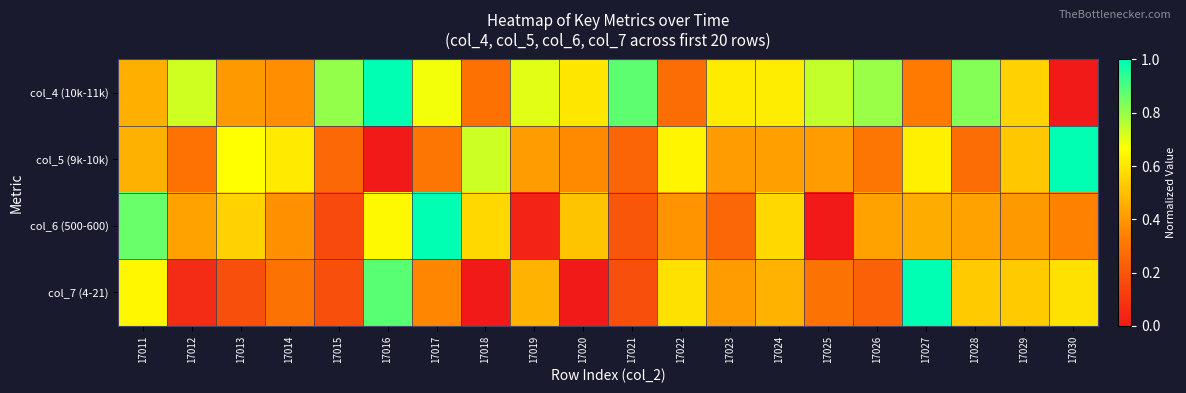

Reading left to right, what are all the values shown in this chart?

col_4 (10k-11k): 17011=0.5	17012=0.7	17013=0.4	17014=0.4	17015=0.8	17016=1.0	17017=0.7	17018=0.3	17019=0.7	17020=0.6	17021=0.9	17022=0.3	17023=0.6	17024=0.6	17025=0.7	17026=0.8	17027=0.3	17028=0.8	17029=0.5	17030=0.0
col_5 (9k-10k): 17011=0.5	17012=0.3	17013=0.7	17014=0.6	17015=0.3	17016=0.0	17017=0.3	17018=0.7	17019=0.4	17020=0.4	17021=0.2	17022=0.6	17023=0.4	17024=0.4	17025=0.4	17026=0.3	17027=0.6	17028=0.3	17029=0.5	17030=1.0
col_6 (500-600): 17011=0.9	17012=0.4	17013=0.6	17014=0.4	17015=0.2	17016=0.7	17017=1.0	17018=0.6	17019=0.0	17020=0.5	17021=0.2	17022=0.4	17023=0.2	17024=0.6	17025=0.0	17026=0.4	17027=0.5	17028=0.4	17029=0.4	17030=0.3
col_7 (4-21): 17011=0.6	17012=0.1	17013=0.2	17014=0.3	17015=0.2	17016=0.9	17017=0.4	17018=0.0	17019=0.5	17020=0.0	17021=0.2	17022=0.6	17023=0.4	17024=0.5	17025=0.3	17026=0.2	17027=1.0	17028=0.5	17029=0.5	17030=0.6